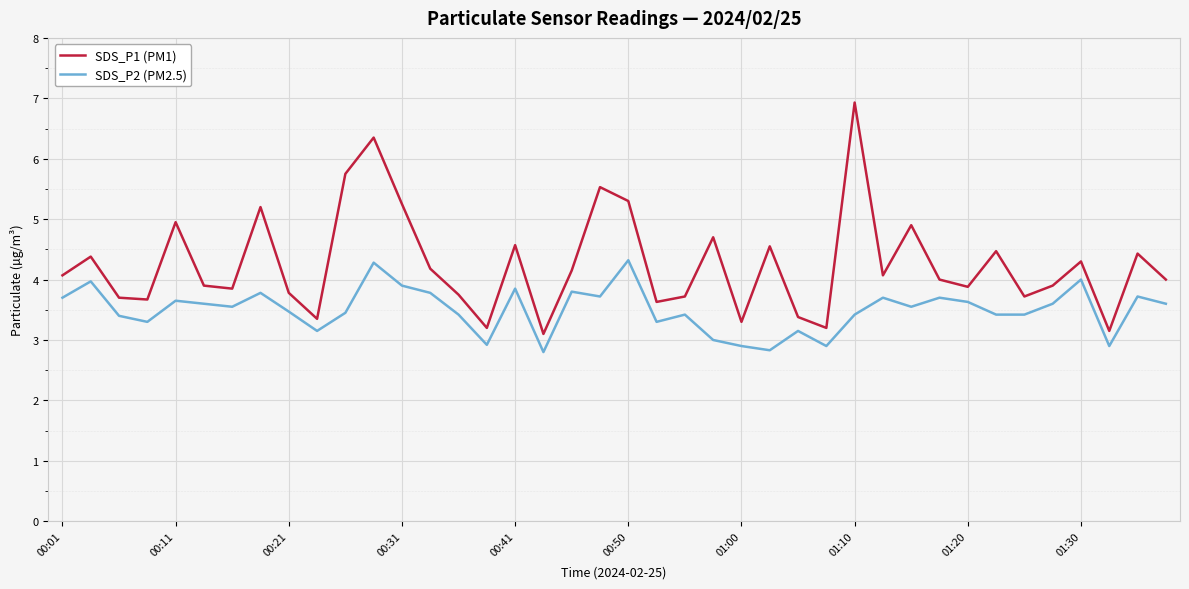

Rank the series by their maximum value, from highest to lowest.

SDS_P1 (PM1), SDS_P2 (PM2.5)